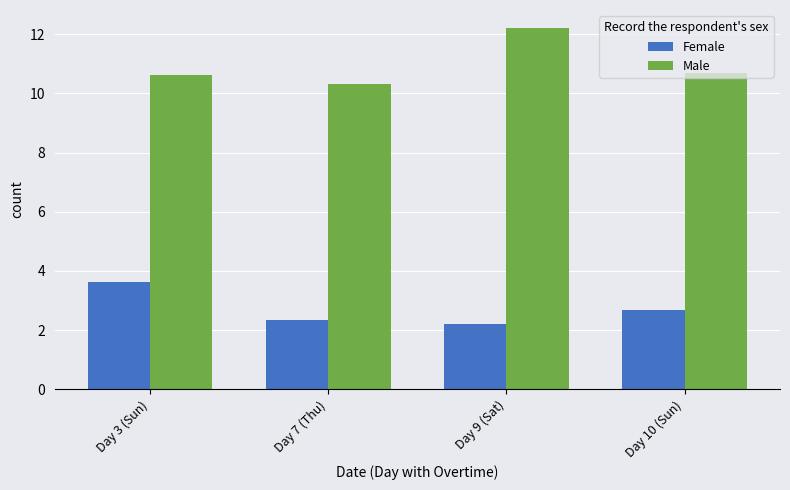

How many Male values are between 10 and 12?

3